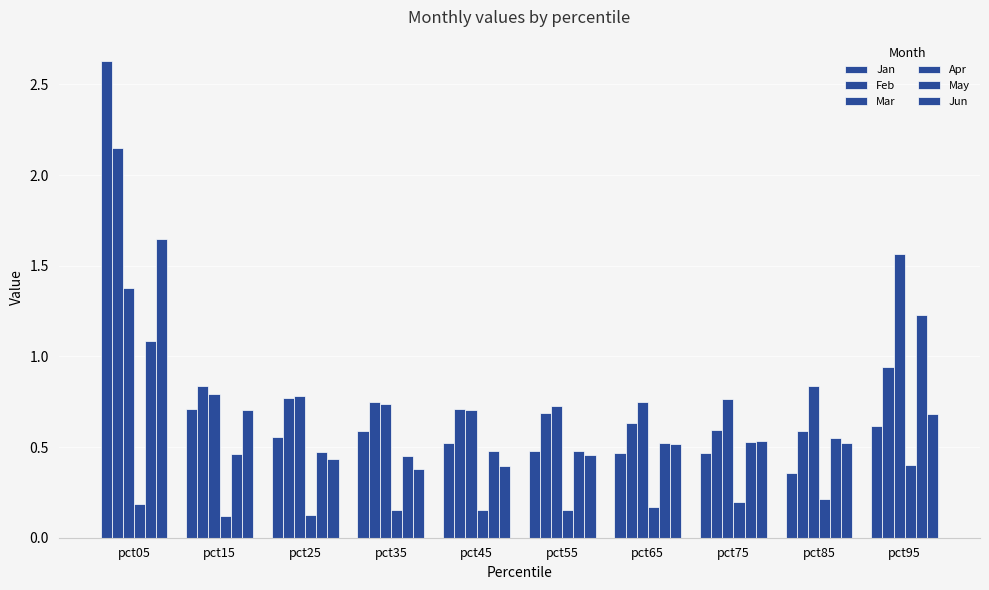

Which series has the widest spread of values?

Jan